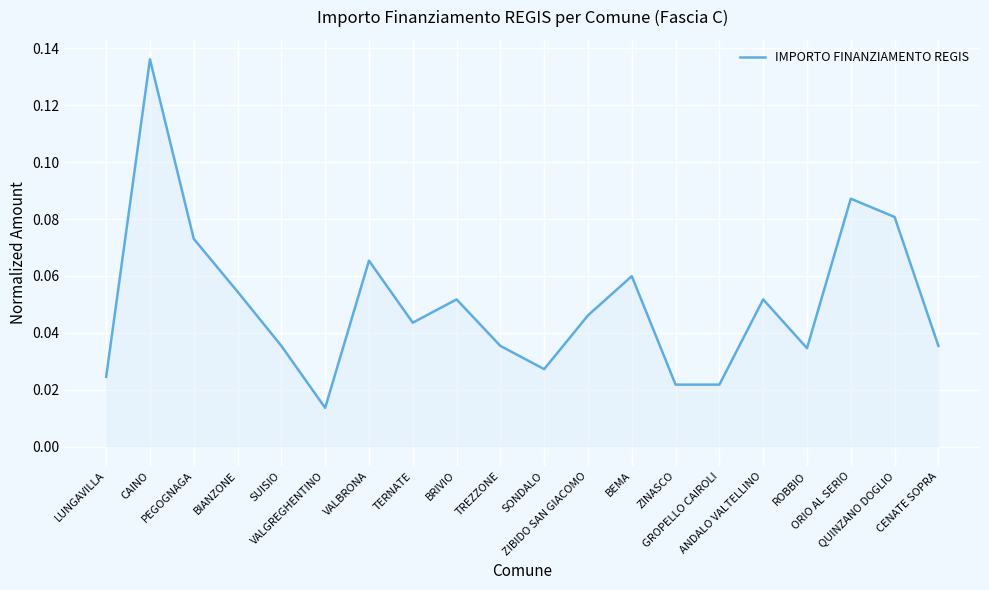

How many lines are shown in the chart?

1